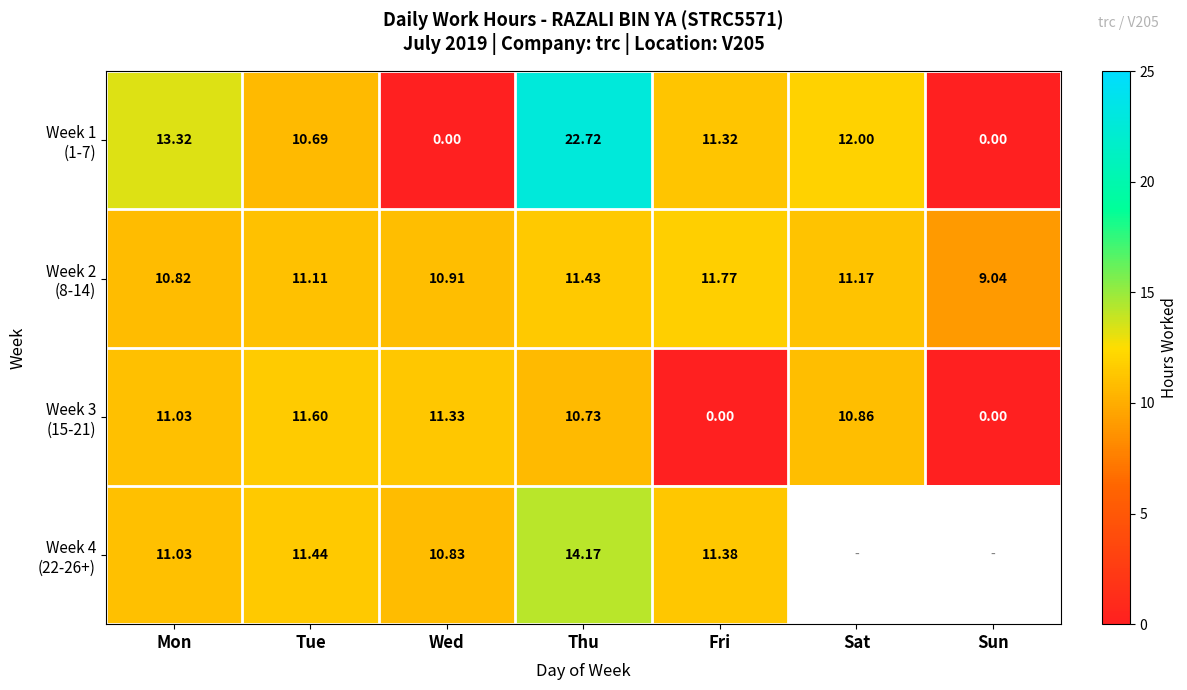

Rank the series at Thu from highest to lowest value.

Week 1 (1-7), Week 4 (22-26+), Week 2 (8-14), Week 3 (15-21)